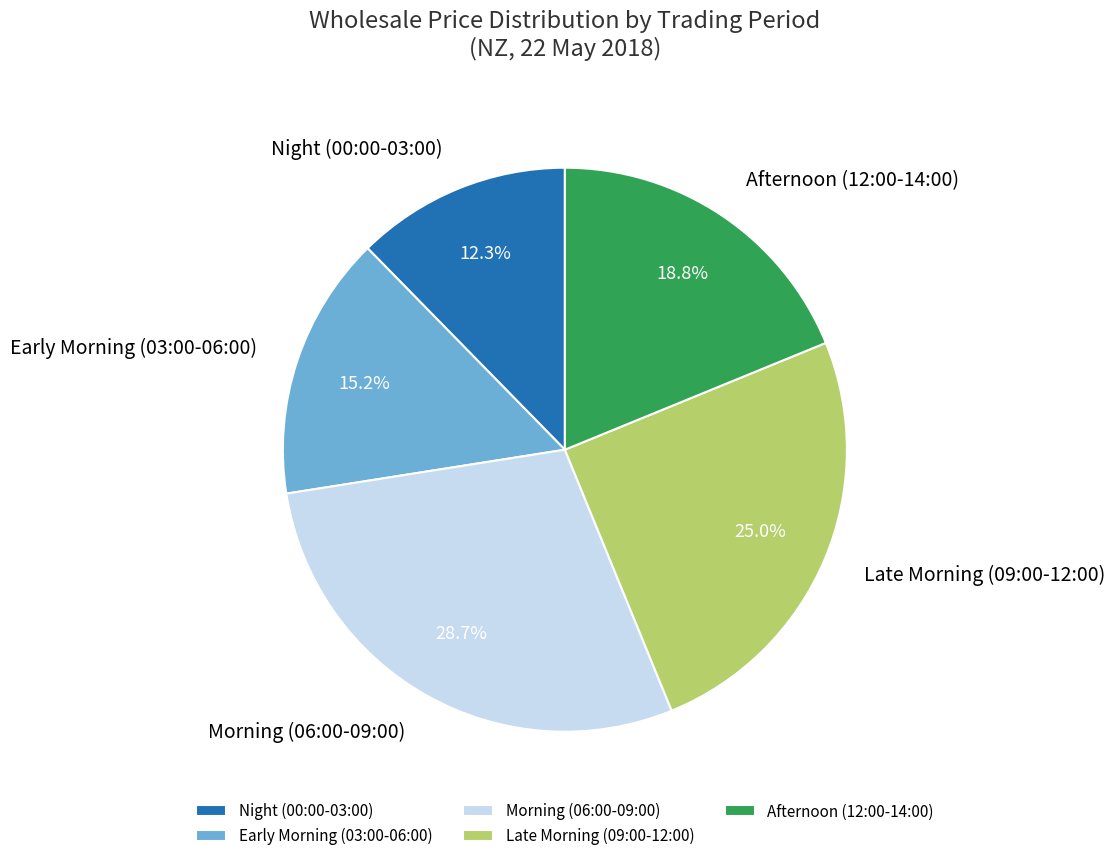

Does any single category account for the majority?

No